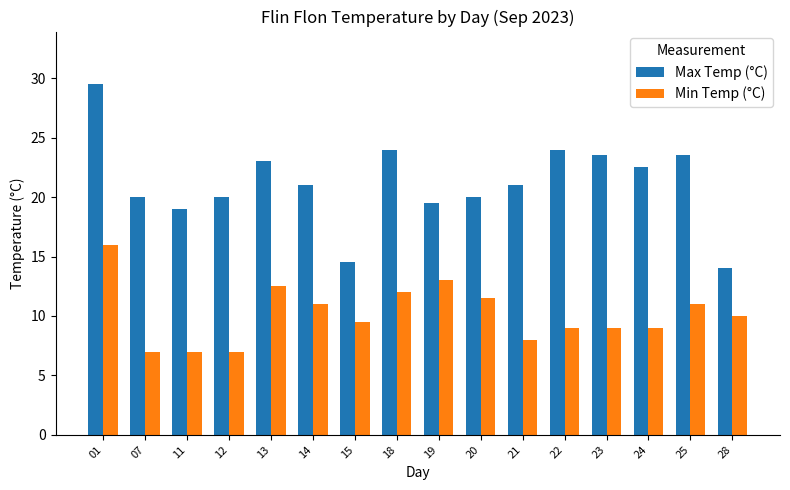

What are all the series names shown in the legend?

Max Temp (°C), Min Temp (°C)